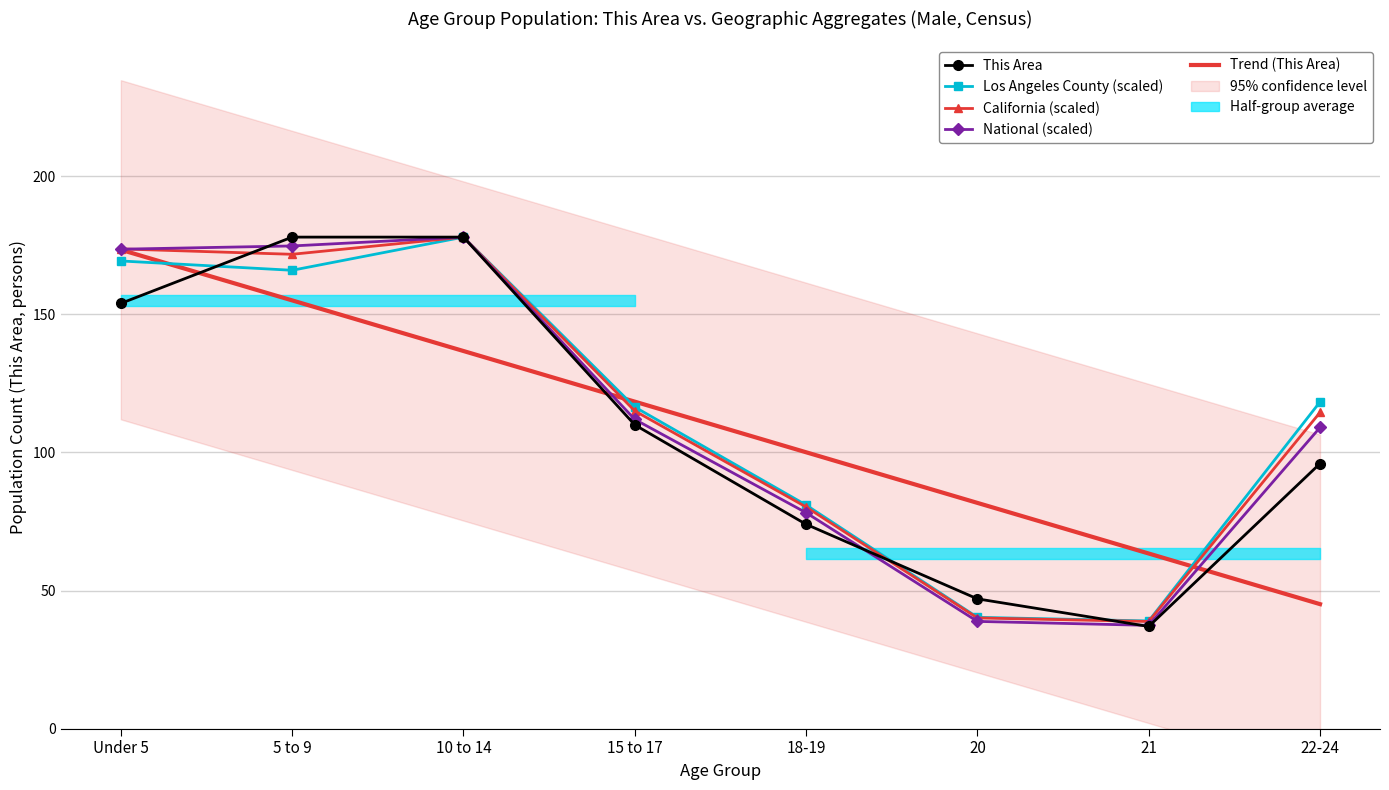

Which category has the highest value in the Los Angeles County (scaled) series?

10 to 14